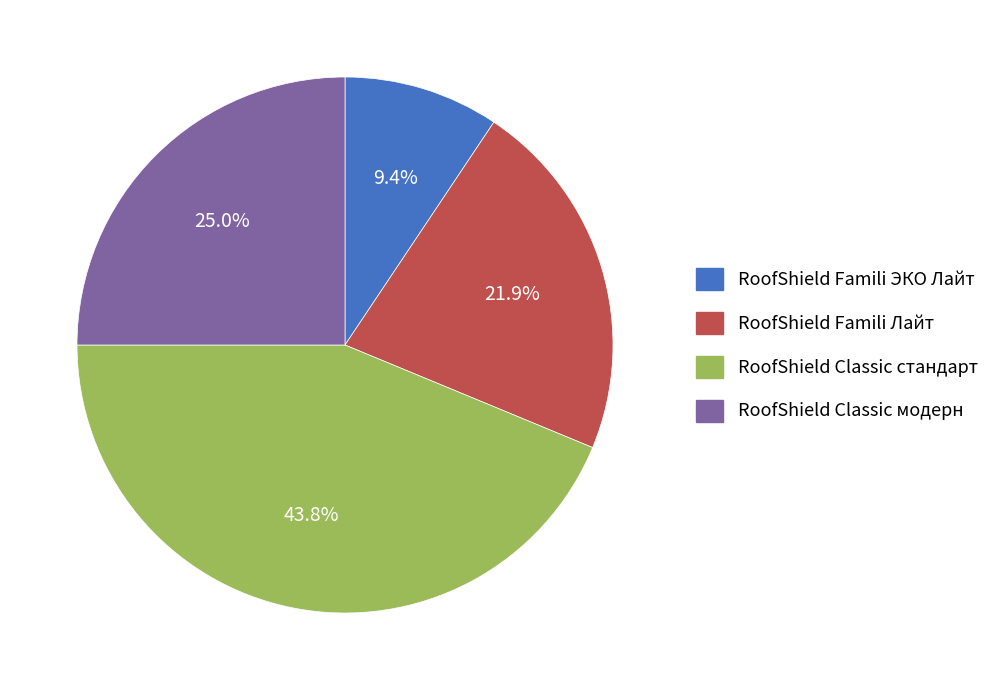

Which category has the smallest portion of the pie?

RoofShield Famili ЭКО Лайт